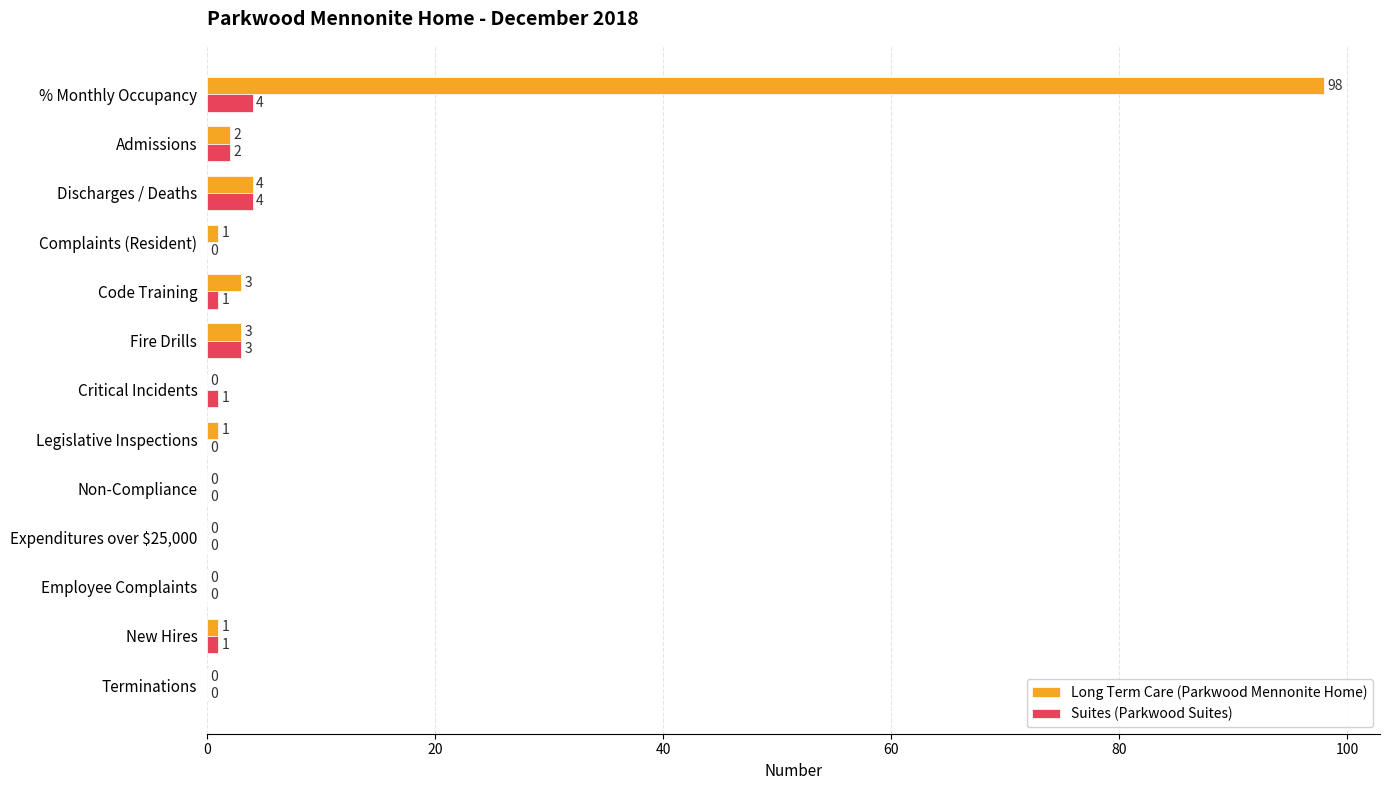

The Long Term Care (Parkwood Mennonite Home) series shows 57 at Expenditures over $25,000. True or false?

False